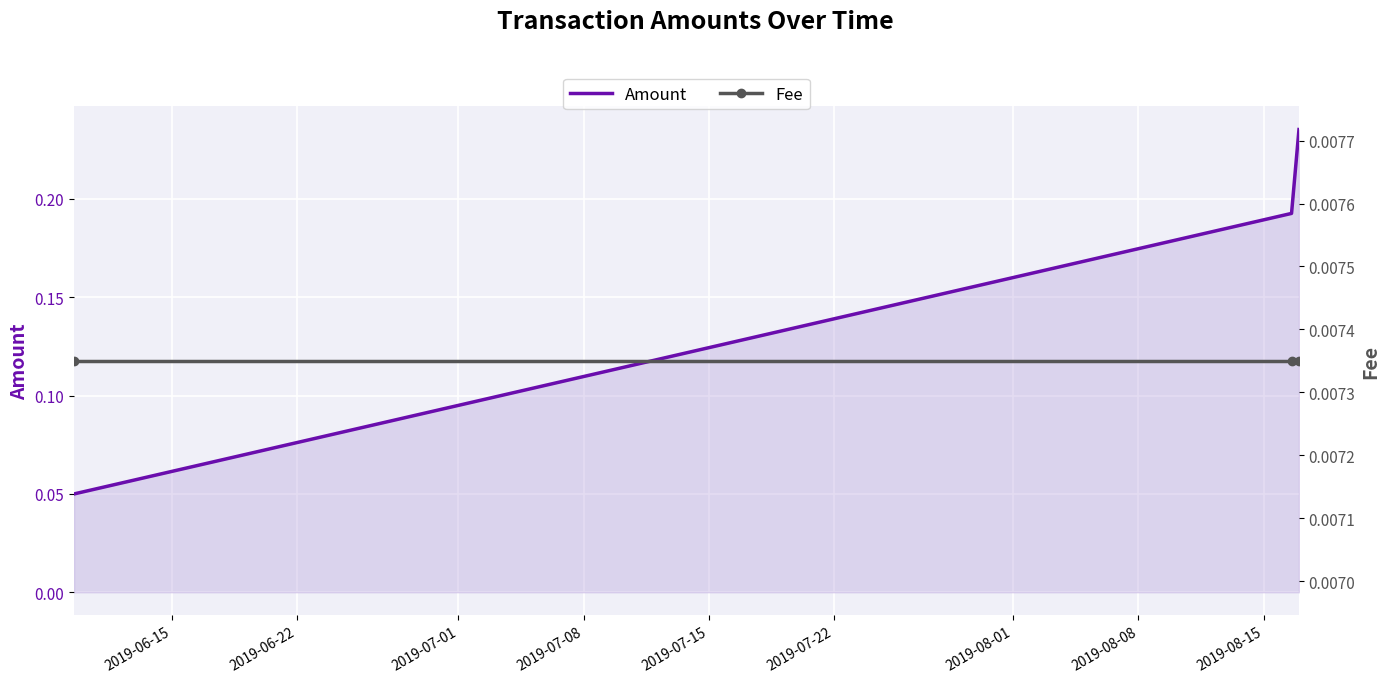

The value of Fee at 2019-06-15 is 0.0. True or false?

True